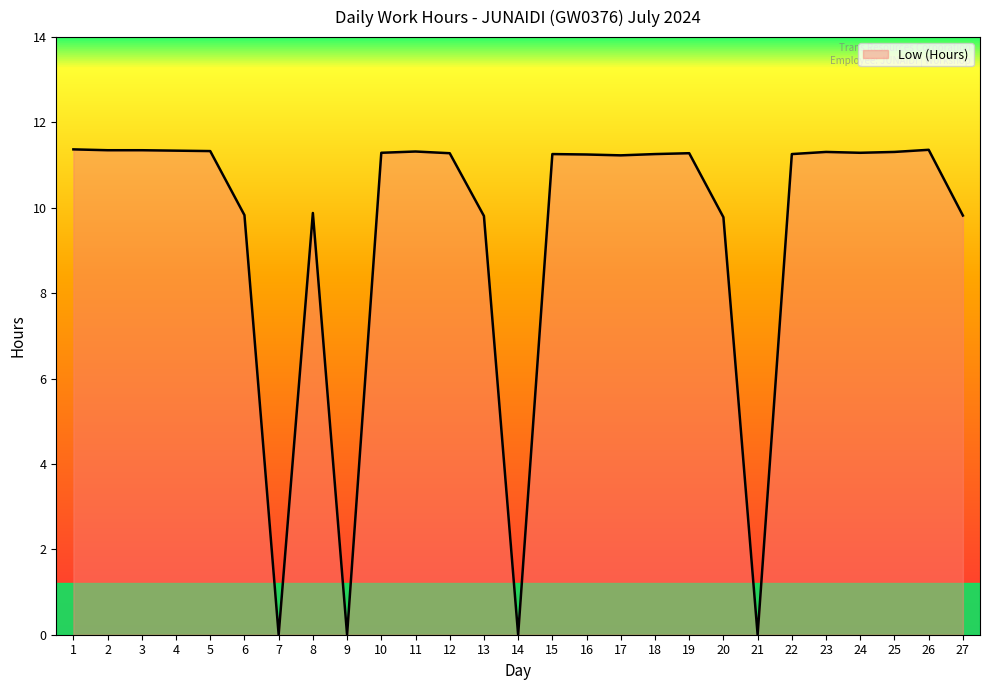

What is the greatest value displayed?

11.4